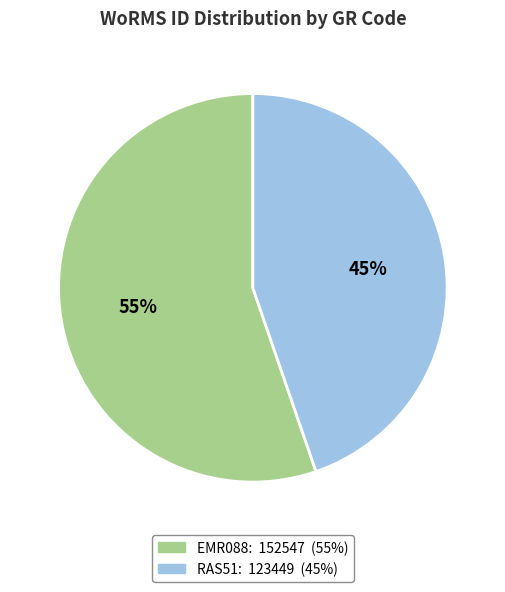

To the nearest percent, what percentage of the pie is EMR088?

55%